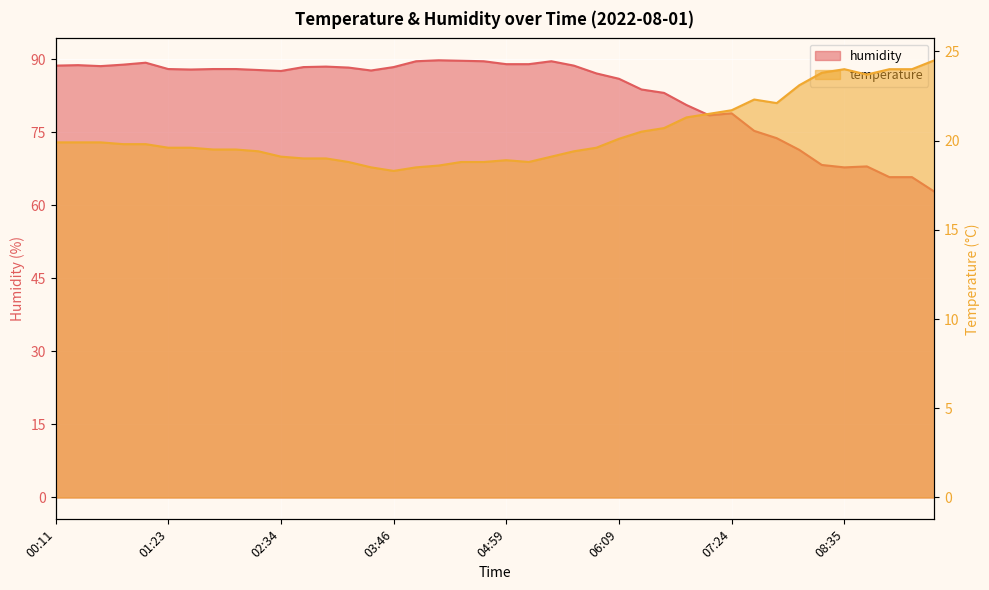

Rank the series by their maximum value, from highest to lowest.

humidity, temperature